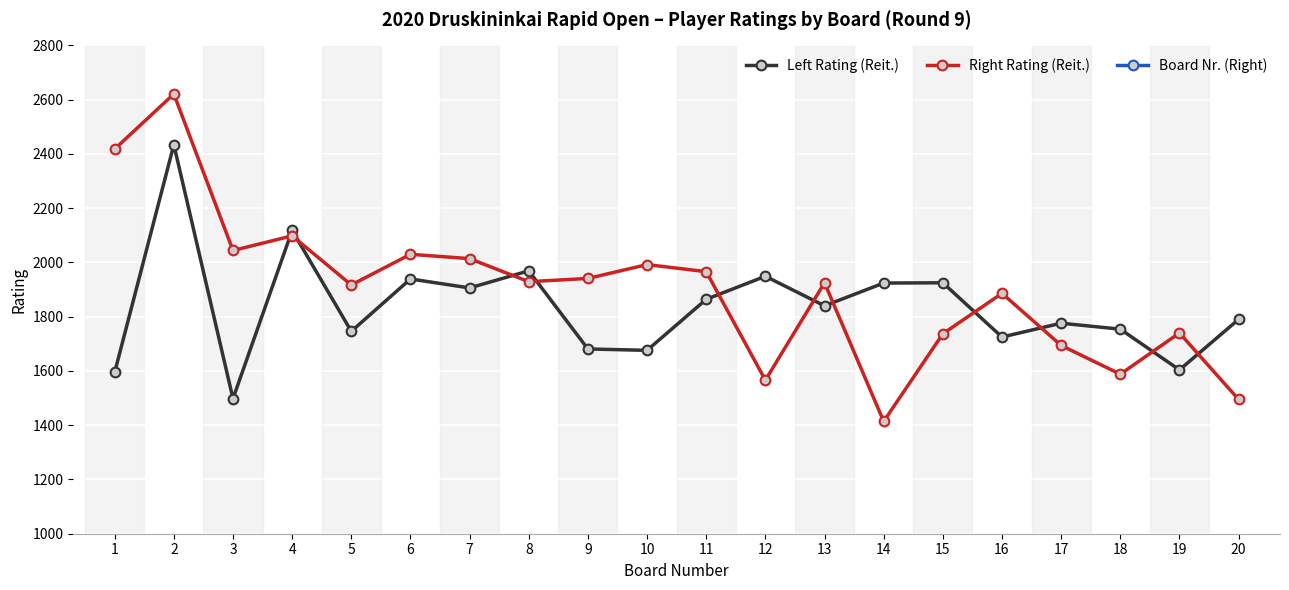

What is the difference between the second highest and second lowest values in the Board Nr. (Right) series?

48